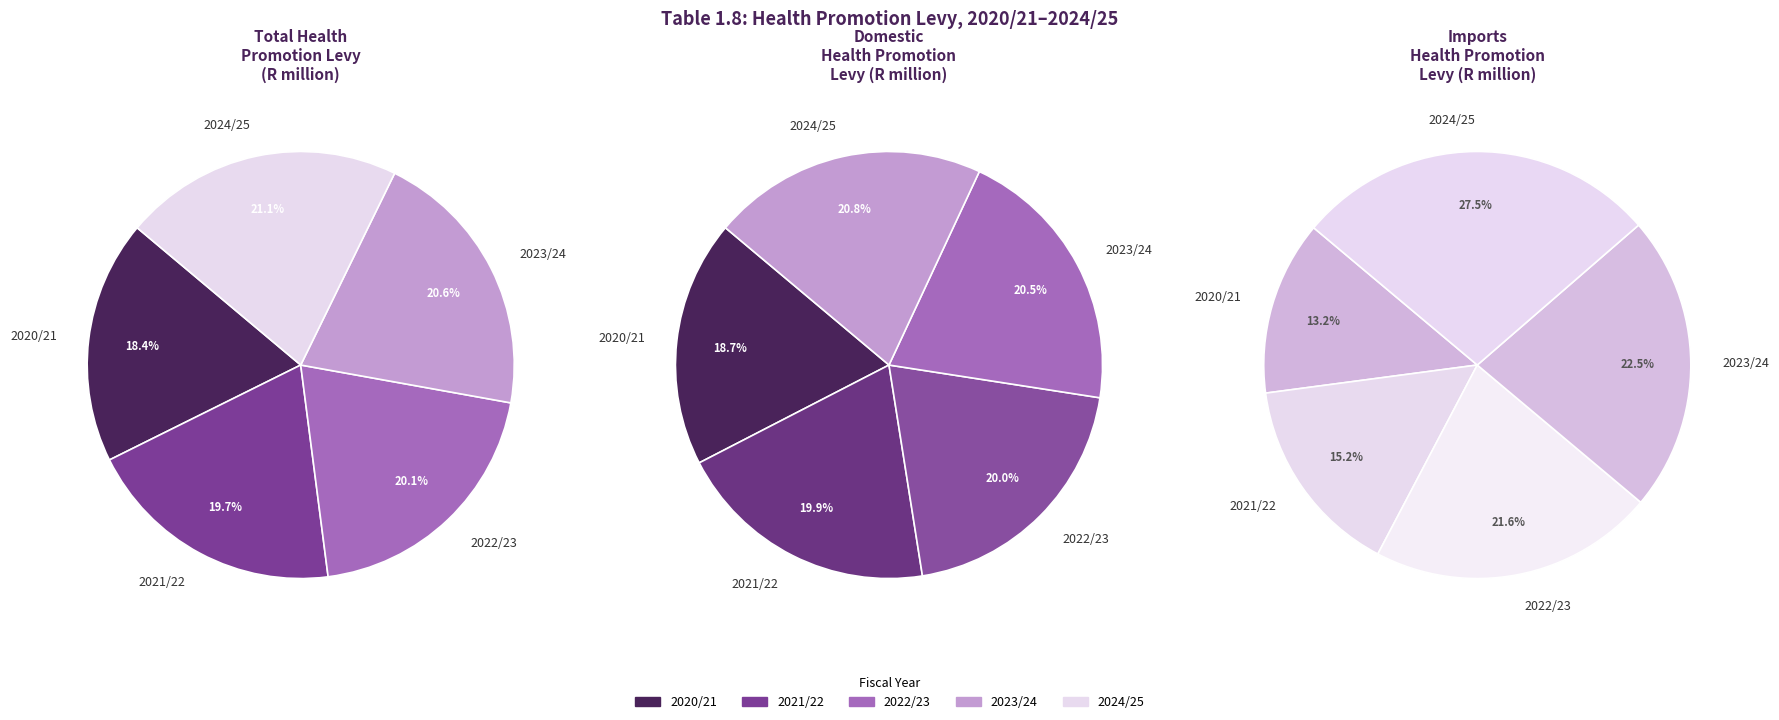

What percentage do 2020/21 and 2024/25 together represent?

39.5%